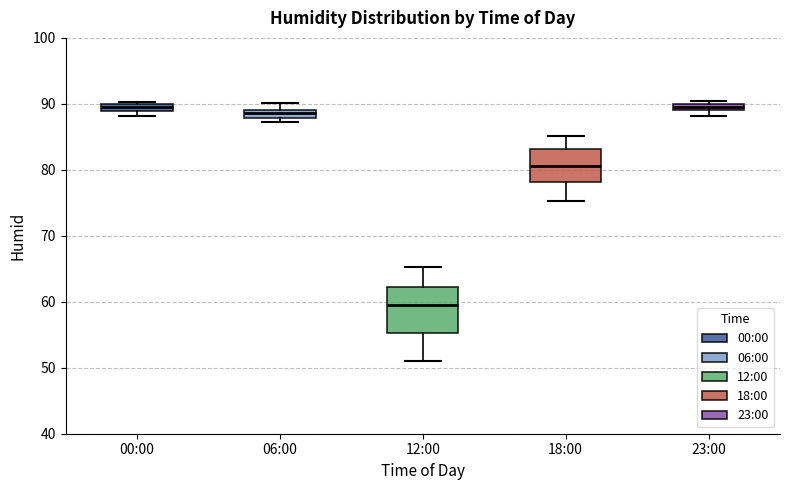

Where does the lower whisker of the box for 18:00 end on the y-axis? The values are not printed on the chart, so give them approximately, as read against the axis.

75